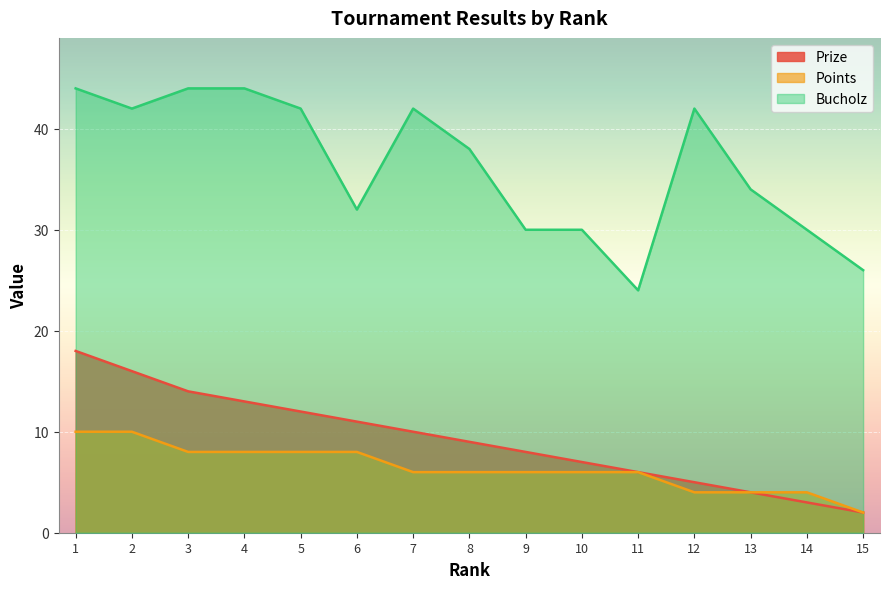

Is the value of Bucholz at 4 greater than the value of Prize at 7?

Yes